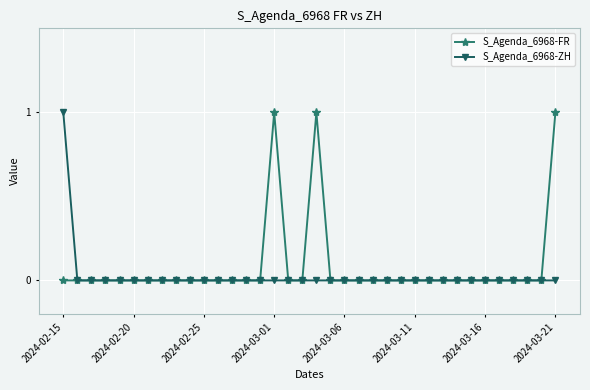

How many lines are shown in the chart?

2